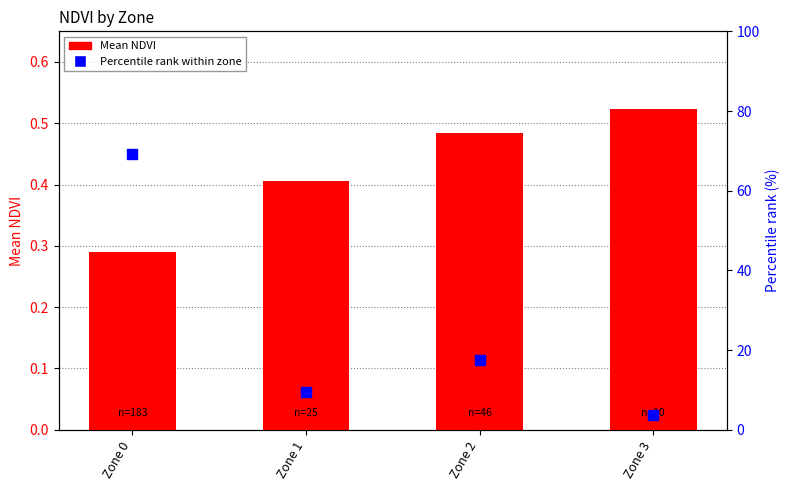

What are all the series names shown in the legend?

Mean NDVI, Percentile rank within zone